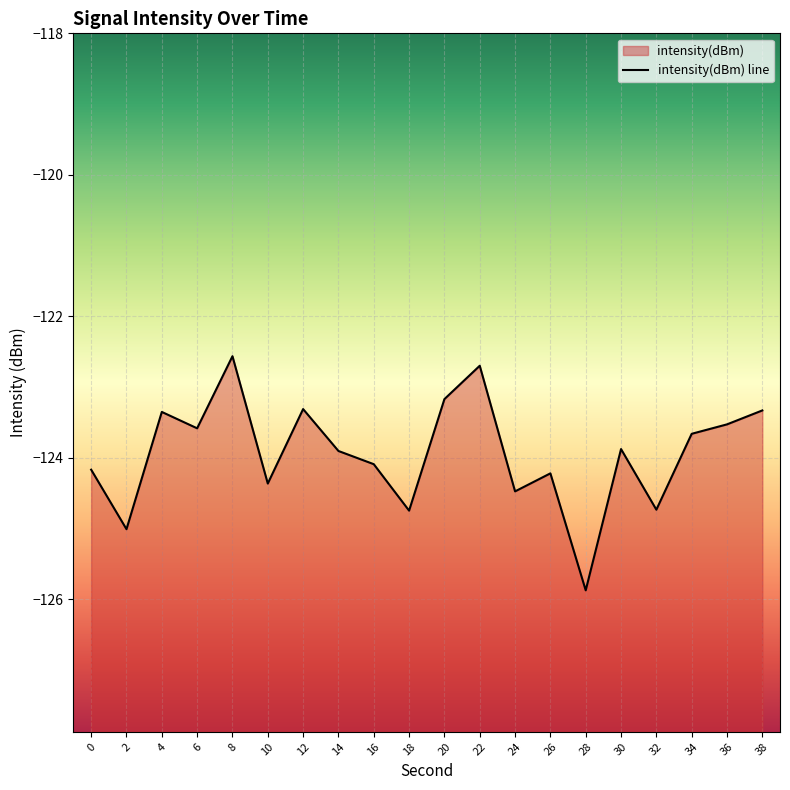

Reading right to left, extract all data points from this chart.

-123.3	-123.5	-123.7	-124.7	-123.9	-125.9	-124.2	-124.5	-122.7	-123.2	-124.7	-124.1	-123.9	-123.3	-124.4	-122.6	-123.6	-123.4	-125.0	-124.2